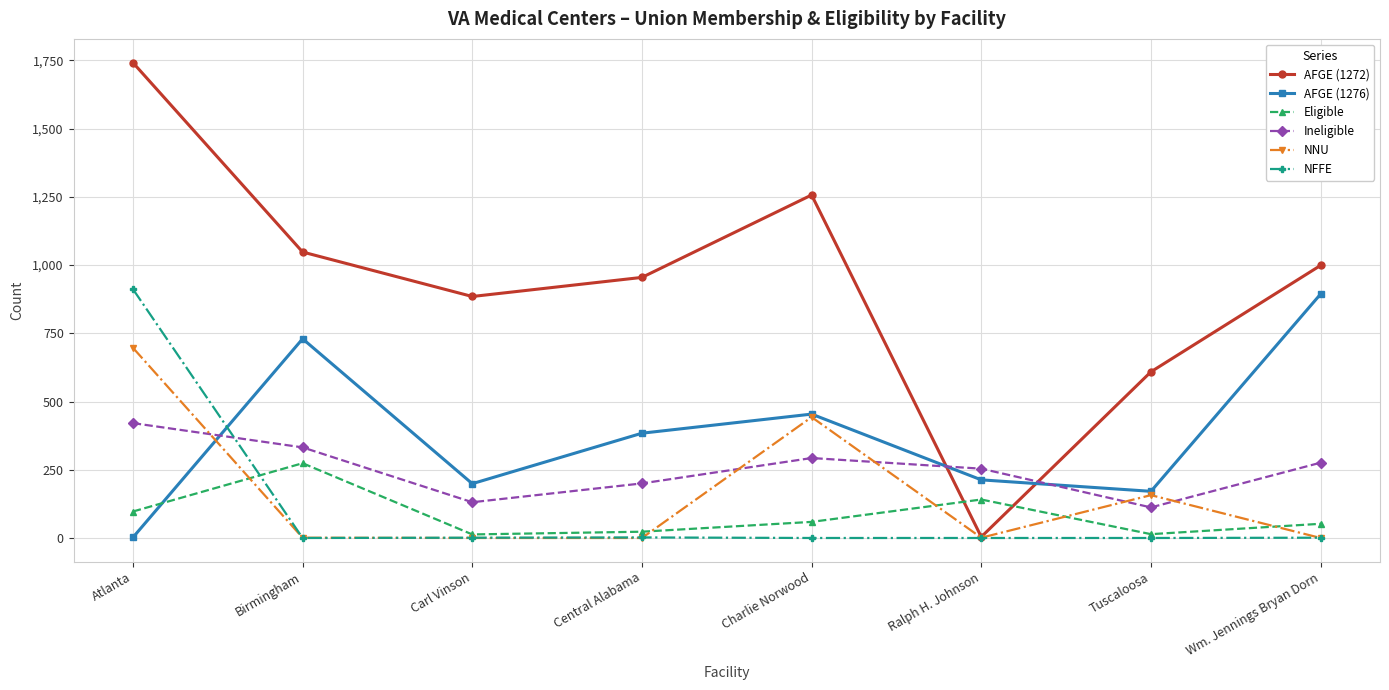

Where does the Eligible series first go above 59?

Atlanta